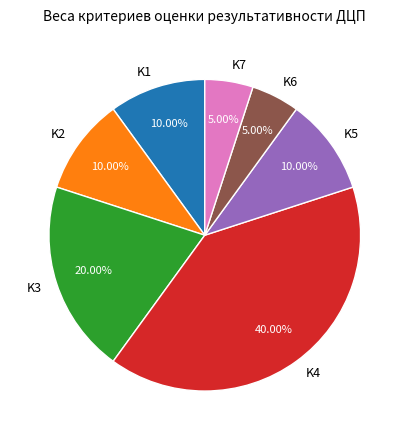

Does any single category account for the majority?

No